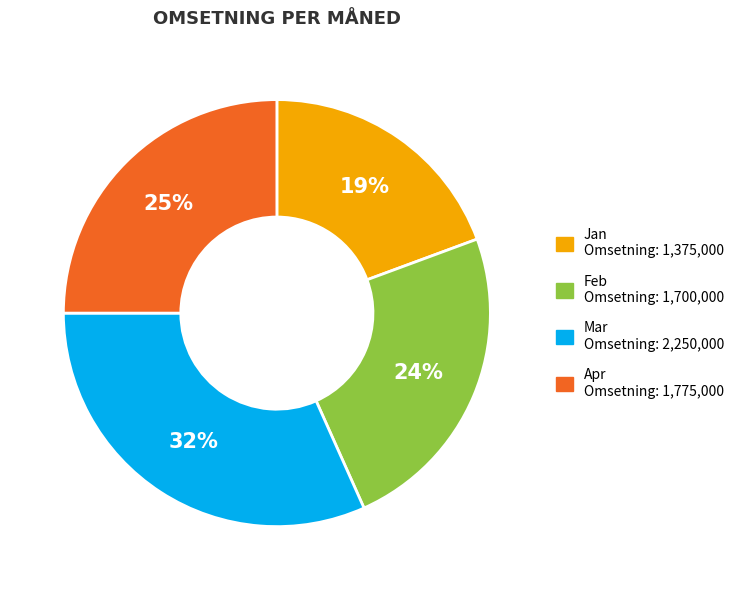

Which has a higher value, Mar or Apr?

Mar